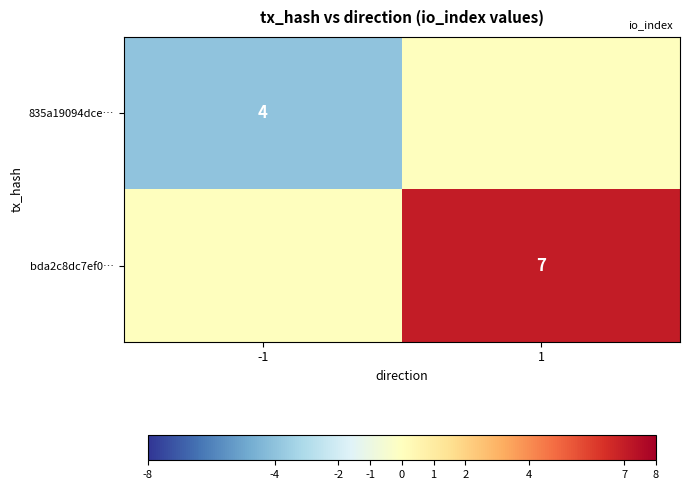

True or false: 835a19094dce… has a value of 4 at -1.

True